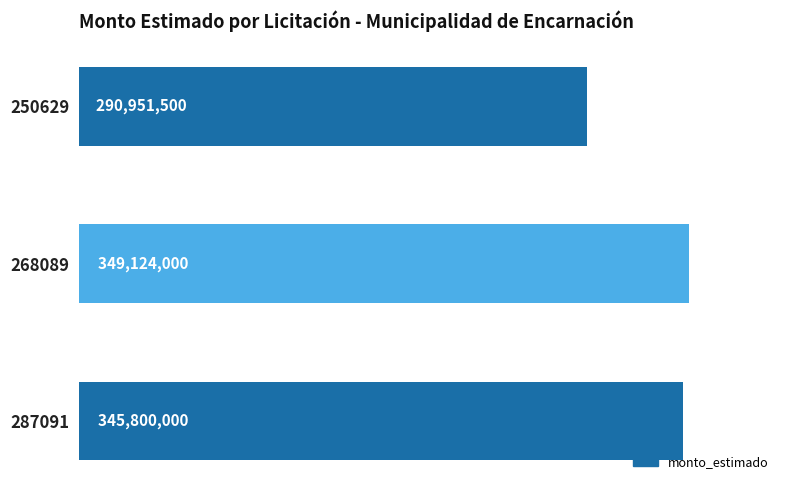

The value at 287091 is 213507468. True or false?

False